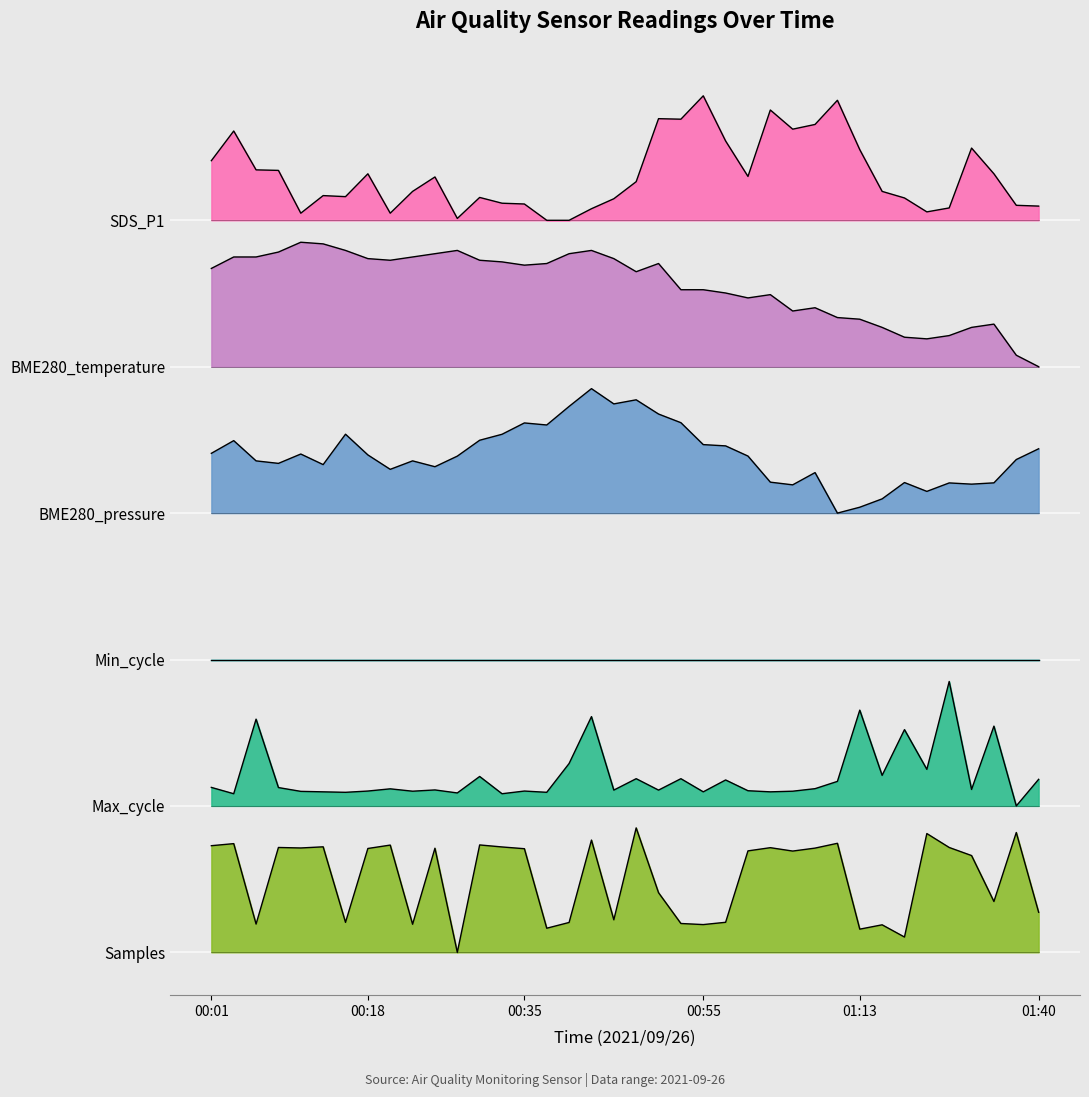

How many values in the BME280_pressure series are below 4?

2